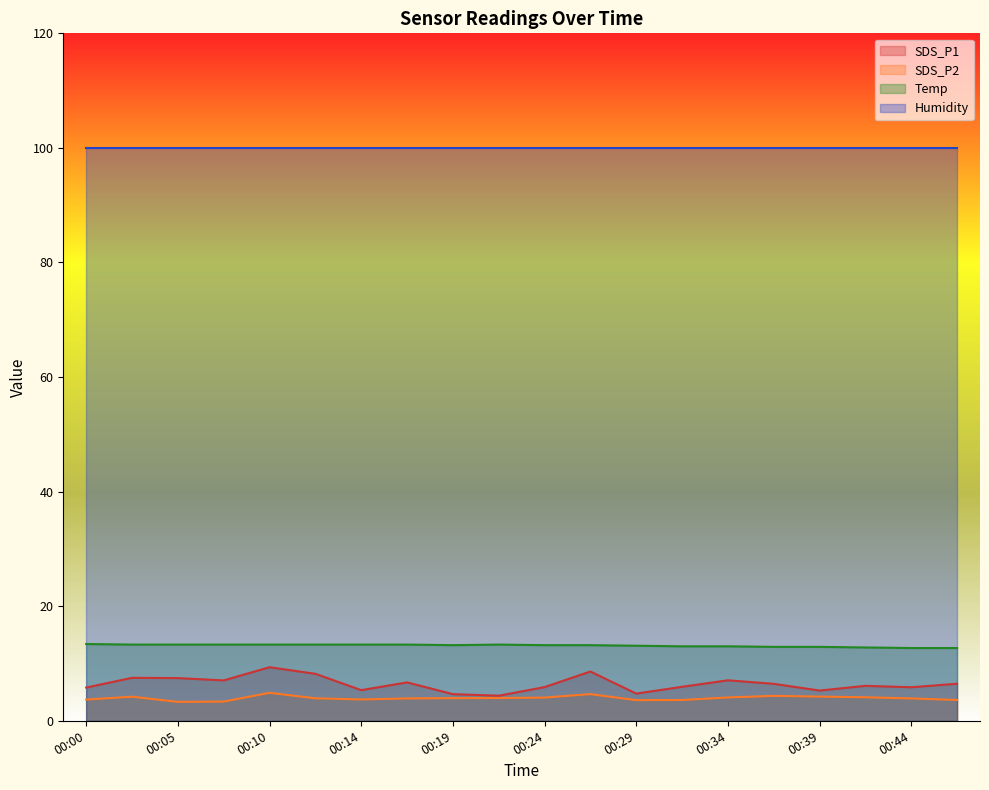

What is the sum of all SDS_P2 values?

79.1